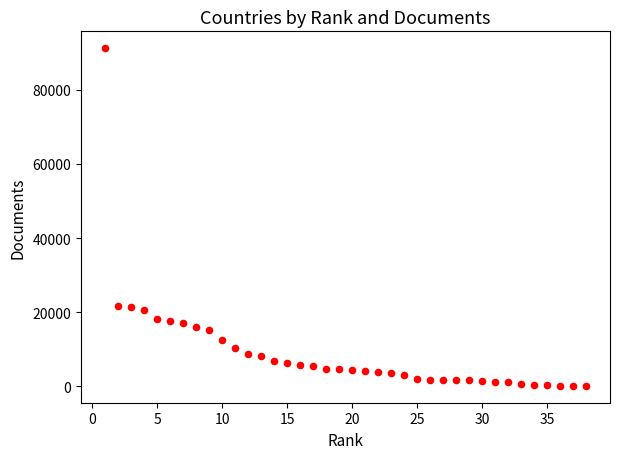

What is the range of Y values (max minus min)?

90966